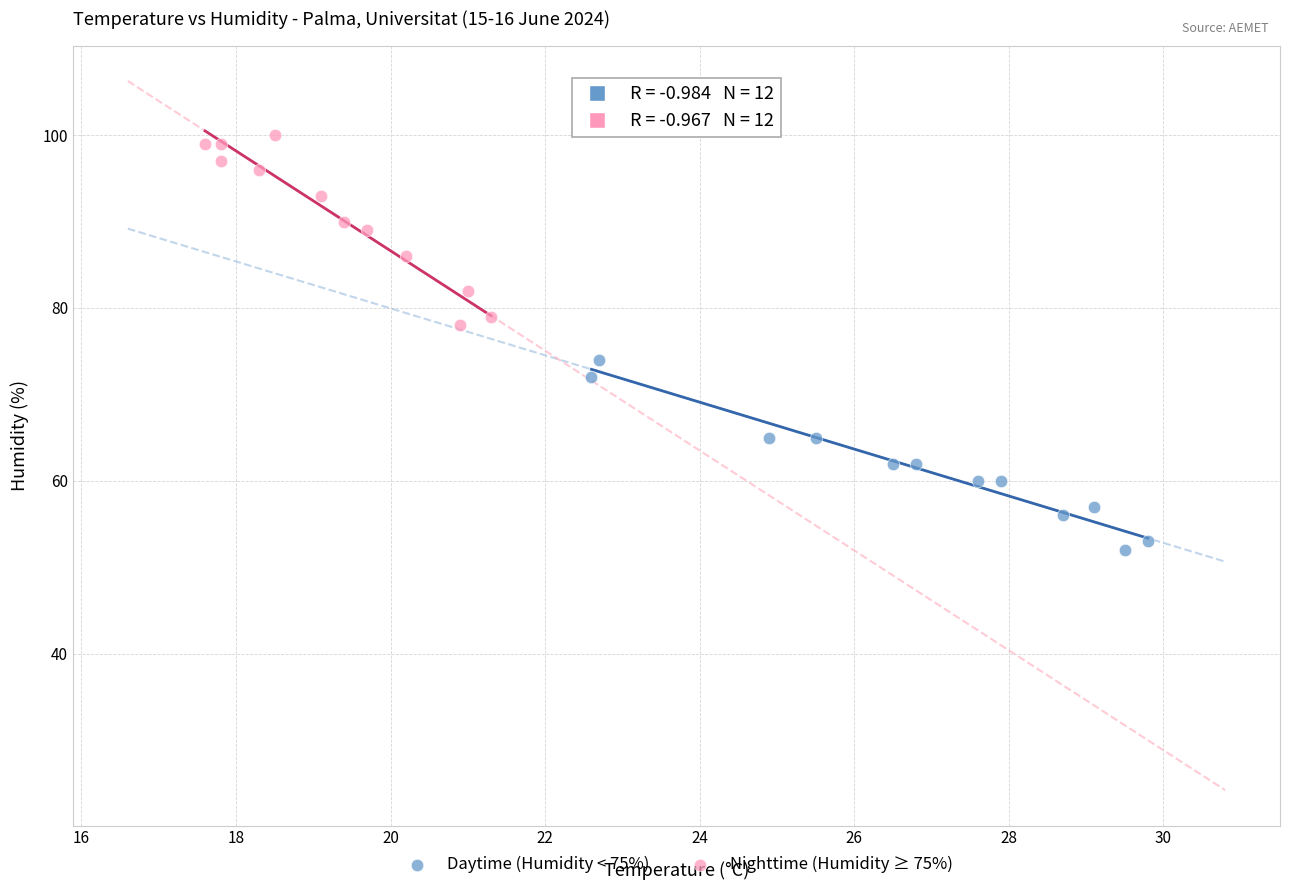

Which series contains the highest Y value?

Nighttime (Humidity ≥ 75%)